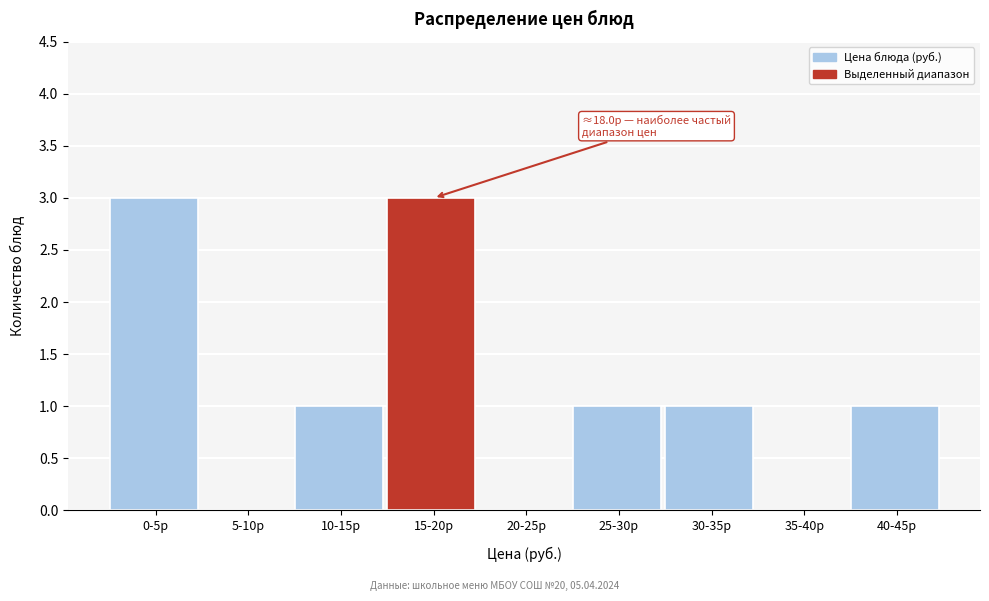

Reading left to right, transcribe all the data shown in this chart.

0-5р=3	5-10р=0	10-15р=1	15-20р=3	20-25р=0	25-30р=1	30-35р=1	35-40р=0	40-45р=1